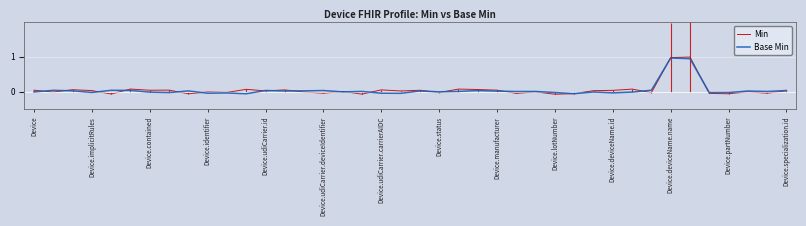

Is the value of Min at 30 greater than the value of Base Min at 29?

Yes